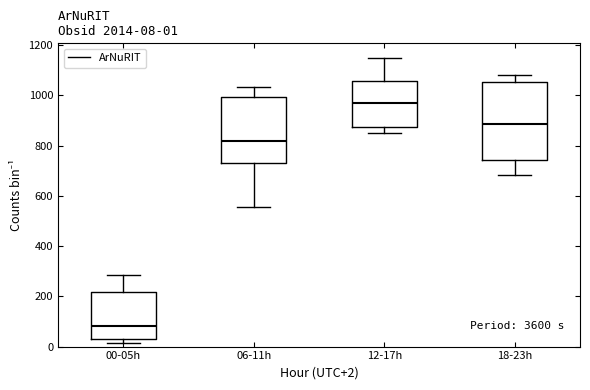

Which box has the lowest median line?

00-05h